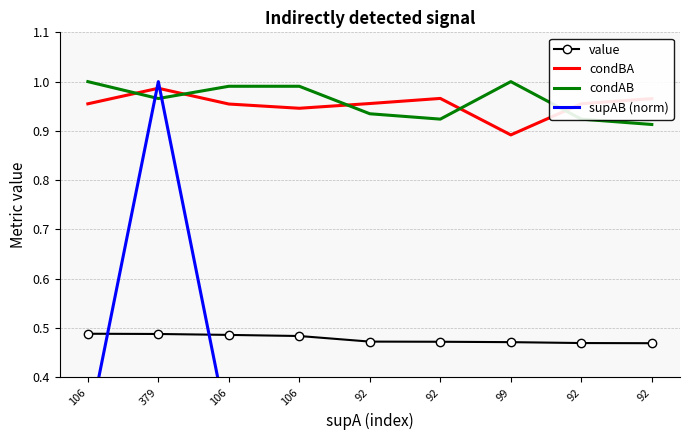

What is the label of the 6th point from the right?

106